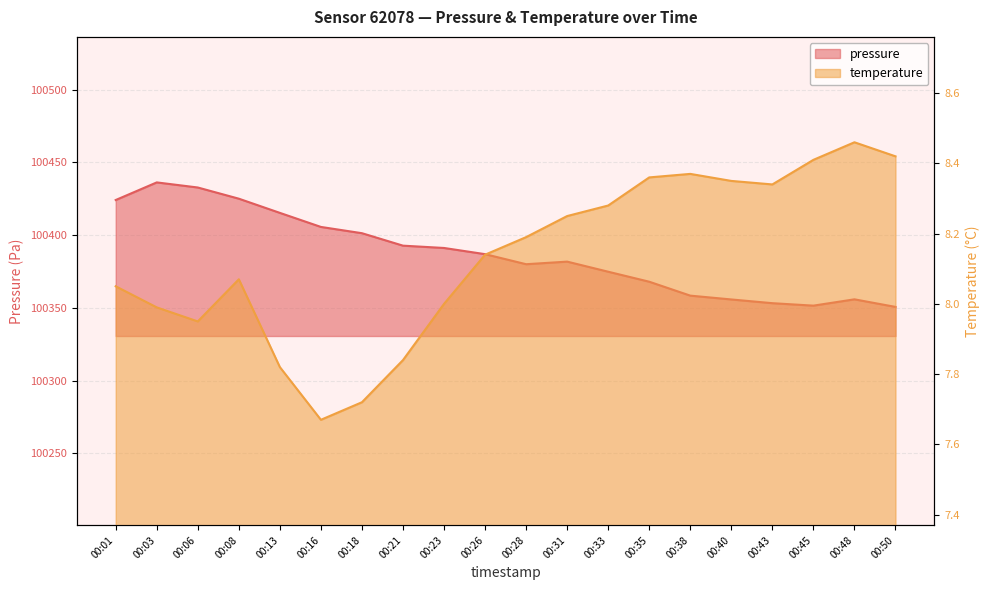

What is the value of the pressure point at the 2nd from the left?

100436.2